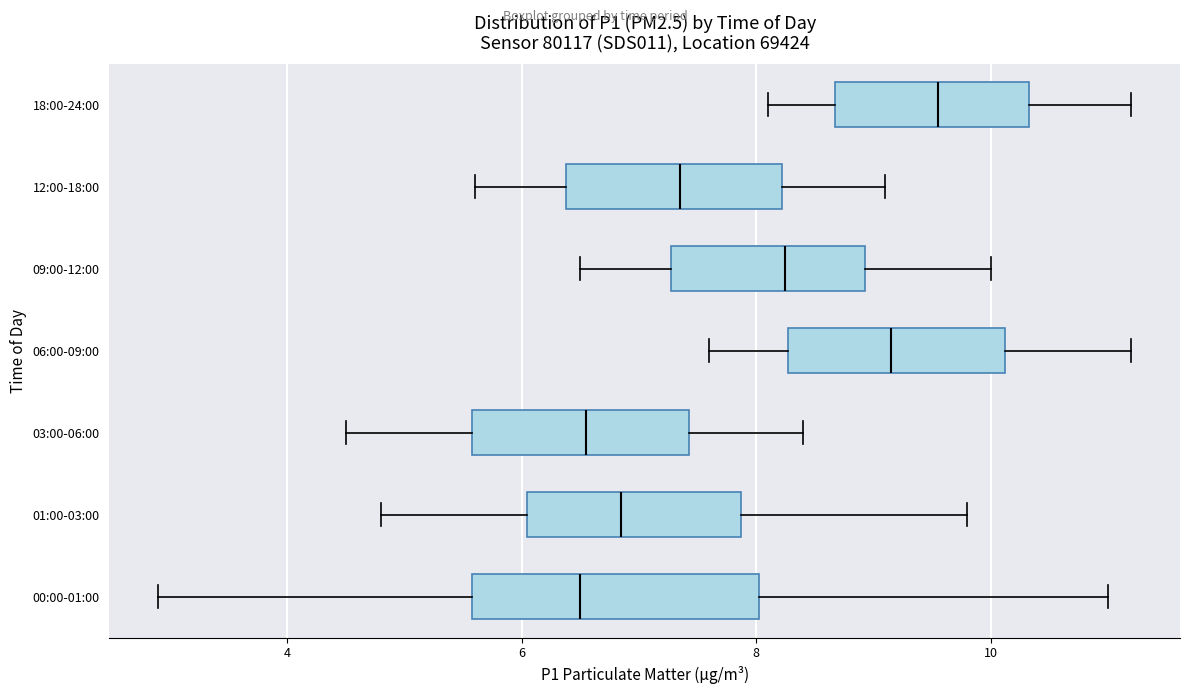

Comparing the boxes themselves (not the whiskers), which one is the widest?

00:00-01:00